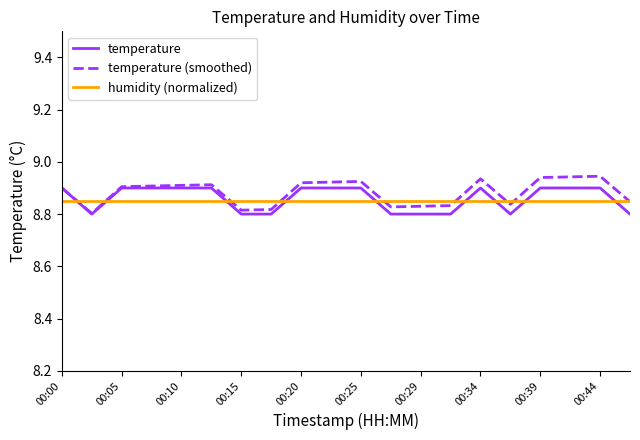

How many times do humidity (normalized) and temperature cross each other?

9